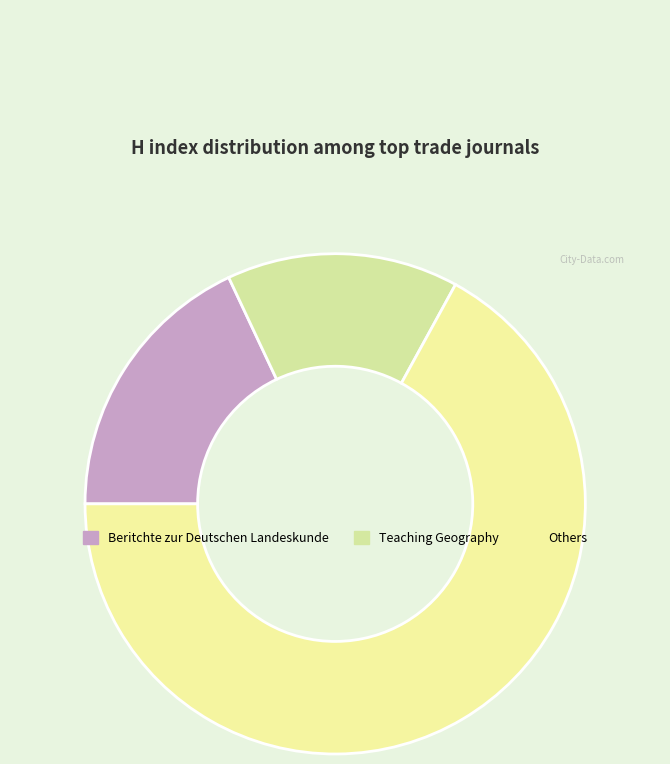

What percentage is the Beritchte zur Deutschen Landeskunde slice, to the nearest percent?

18%